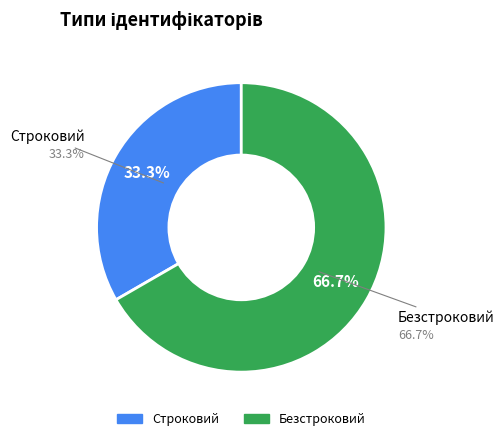

Which category has the smallest portion of the pie?

Строковий